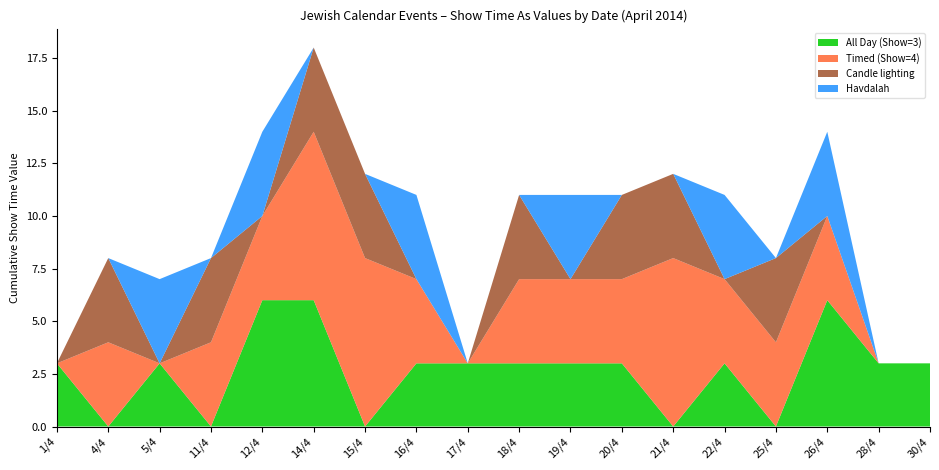

Reading right to left, list all the values displayed in this chart.

All Day (Show=3): 3	3	6	0	3	0	3	3	3	3	3	0	6	6	0	3	0	3
Timed (Show=4): 0	0	4	4	4	8	4	4	4	0	4	8	8	4	4	0	4	0
Candle lighting: 0	0	0	4	0	4	4	0	4	0	0	4	4	0	4	0	4	0
Havdalah: 0	0	4	0	4	0	0	4	0	0	4	0	0	4	0	4	0	0